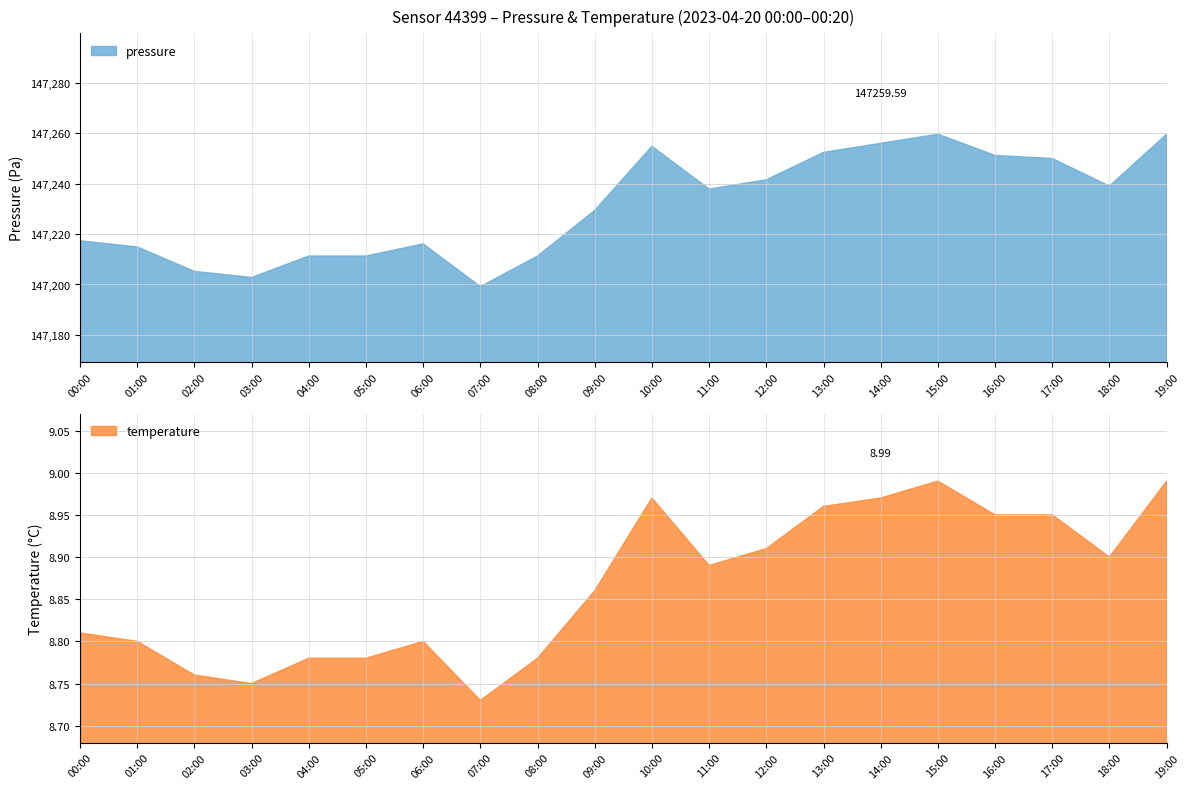

Rank the series at 11:00 from lowest to highest value.

temperature, pressure